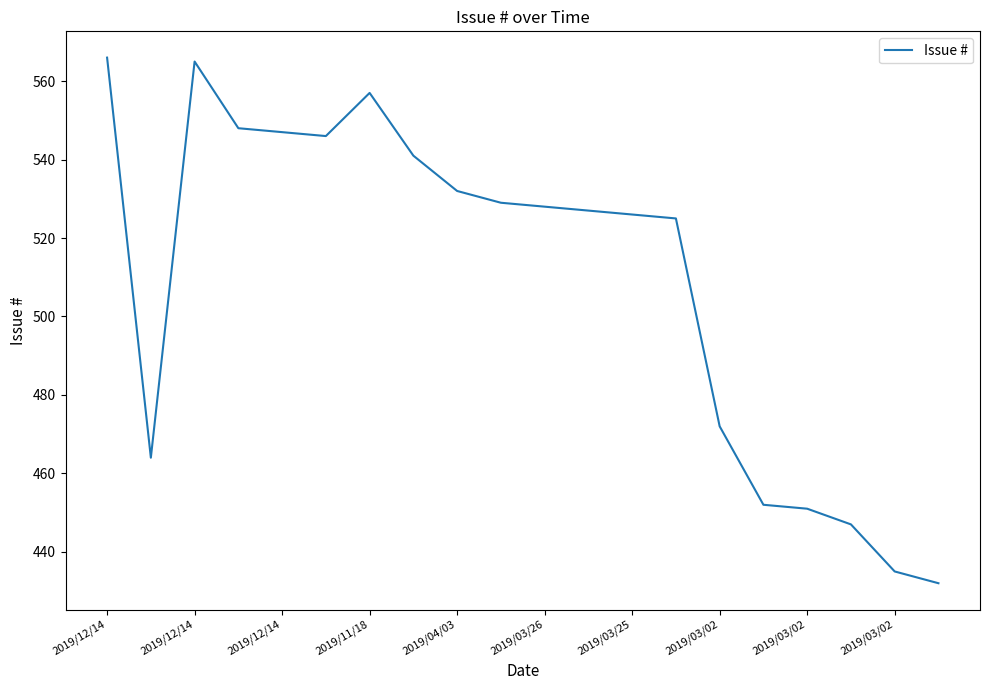

What is the difference between the maximum and minimum values?

134